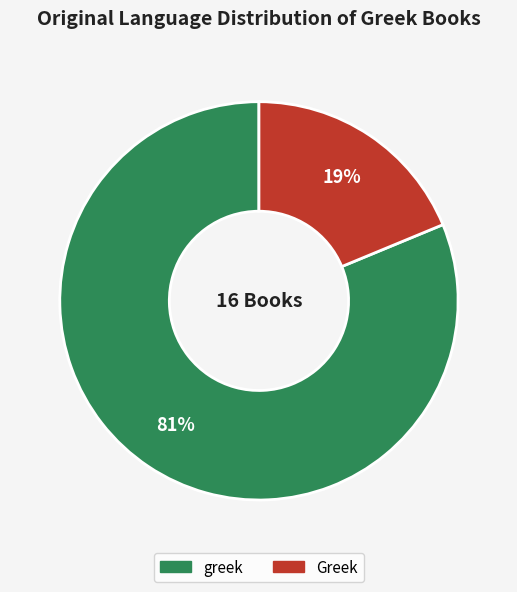

Count the number of slices in the pie.

2